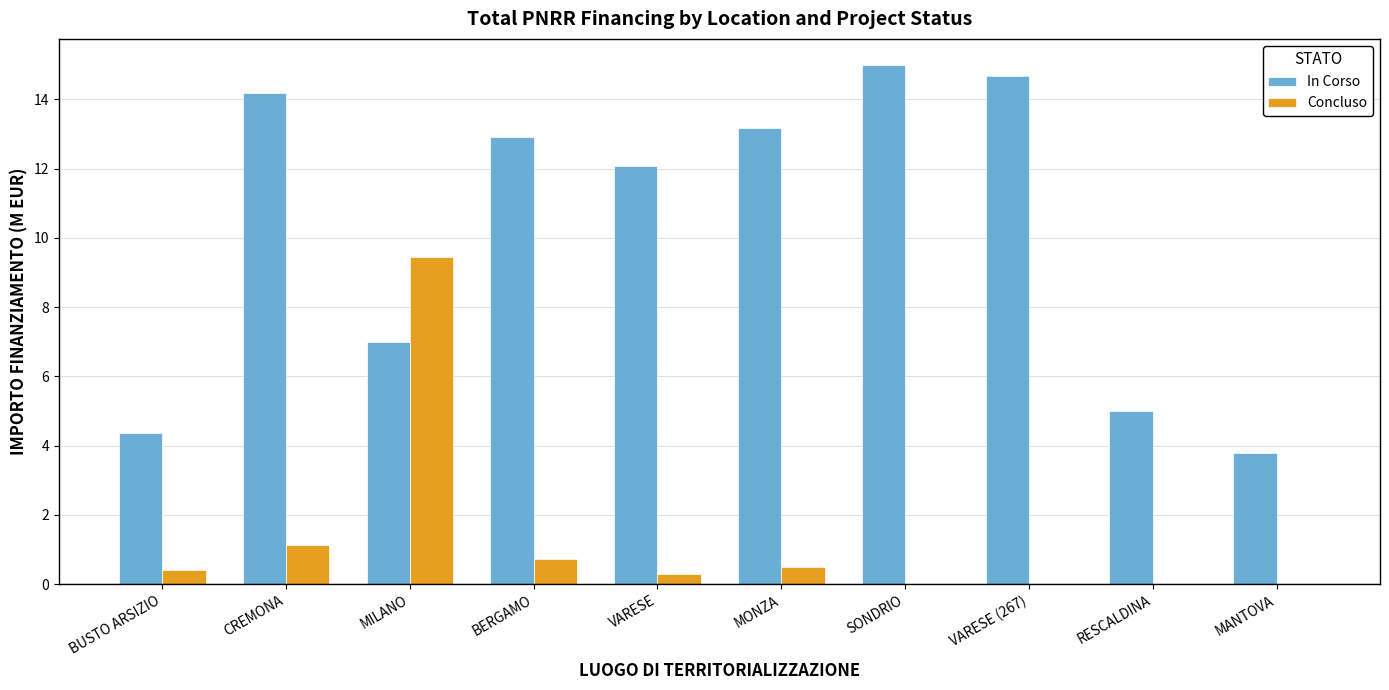

The value of In Corso at CREMONA is 14.2. True or false?

True